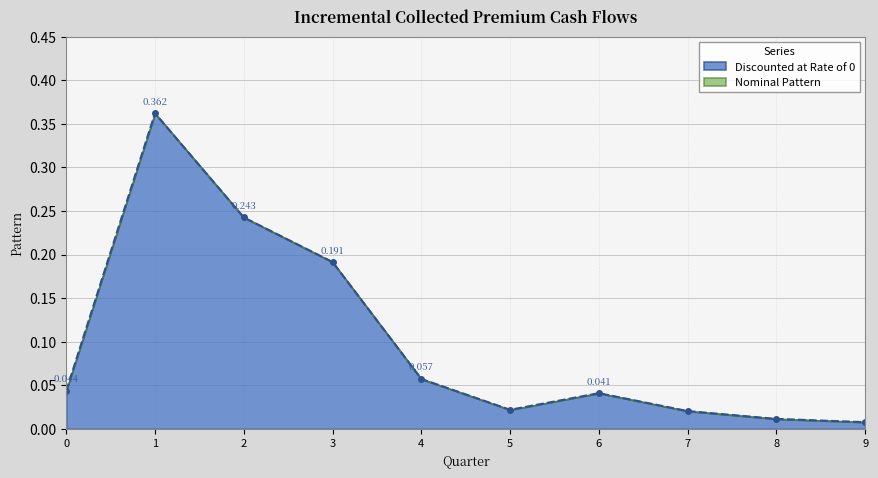

How many lines are shown in the chart?

1